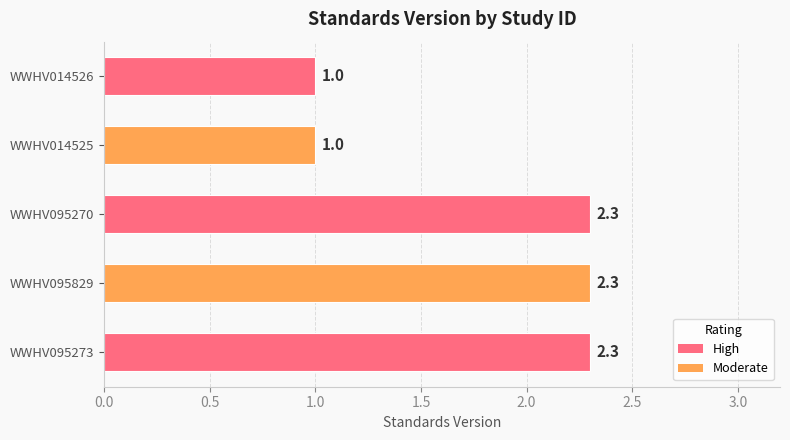

Reading bottom to top, transcribe all the data shown in this chart.

2.3	2.3	2.3	1.0	1.0